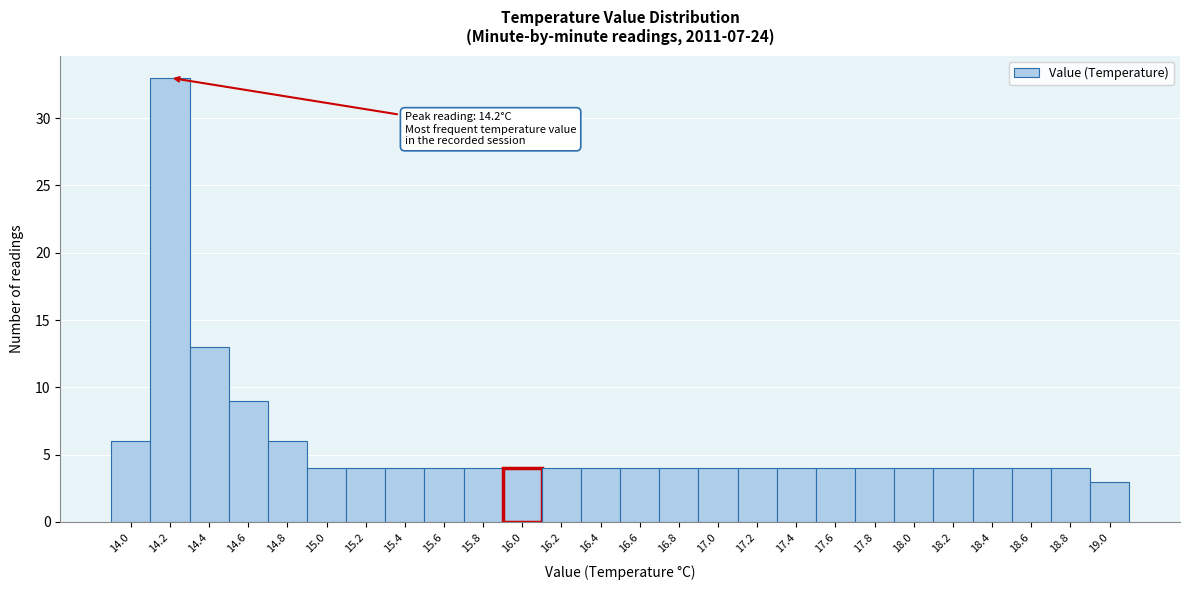

Reading right to left, list all the values displayed in this chart.

3	4	4	4	4	4	4	4	4	4	4	4	4	4	4	4	4	4	4	4	4	6	9	13	33	6